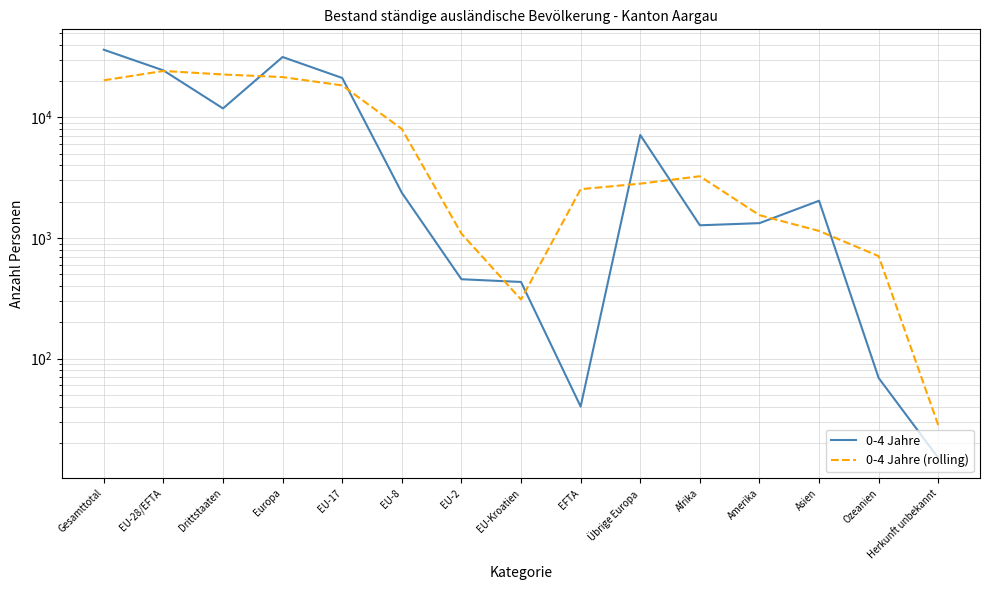

Between EU-8 and EU-2, which series saw the biggest shift?

0-4 Jahre (rolling)